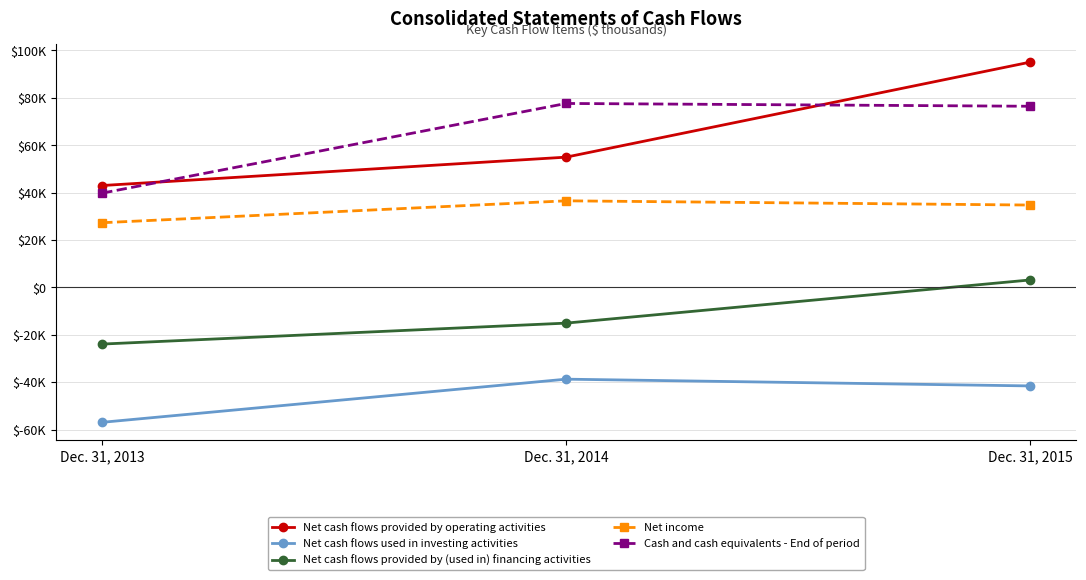

What is the value of the Net cash flows provided by operating activities point at the 3rd from the left?

95062